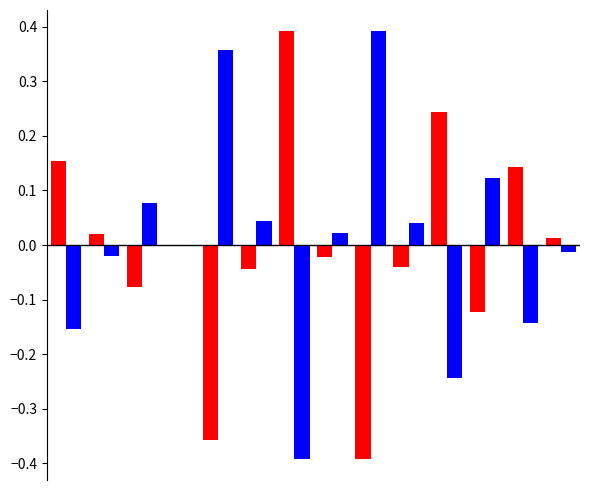

Count the number of categories in the chart.

14